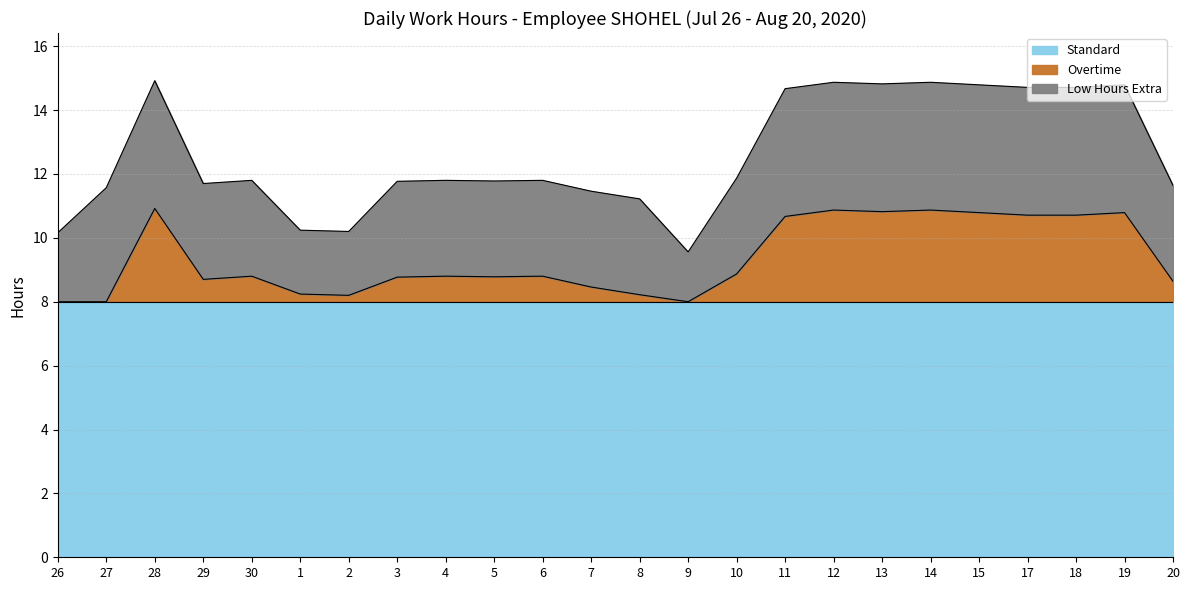

True or false: Low Hours has a value of 2.8 at 3.

False